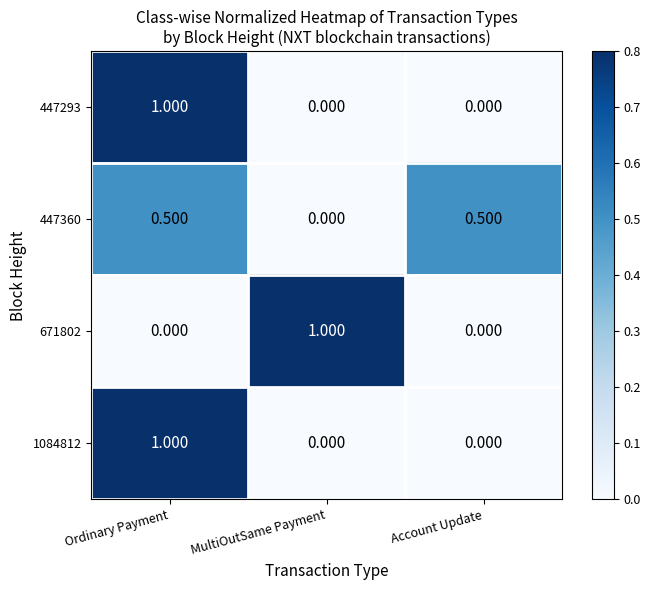

How many data points does each series have?

3